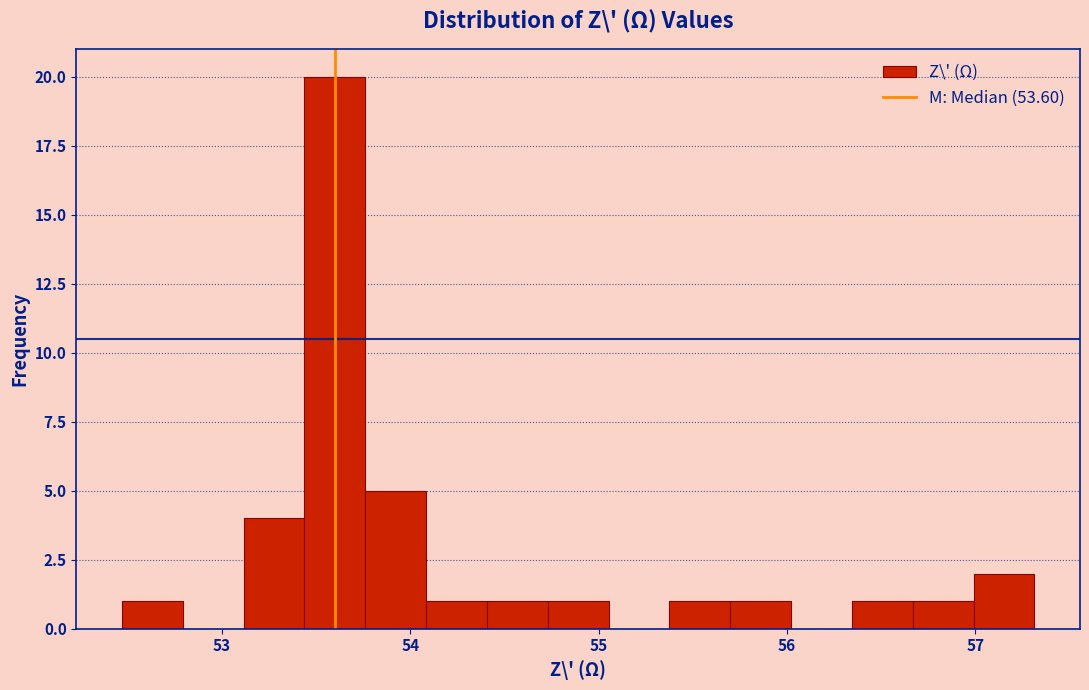

Around what value on the x-axis is the tallest bar? Give the approximate position of its centre, as read against the axis.

53.6